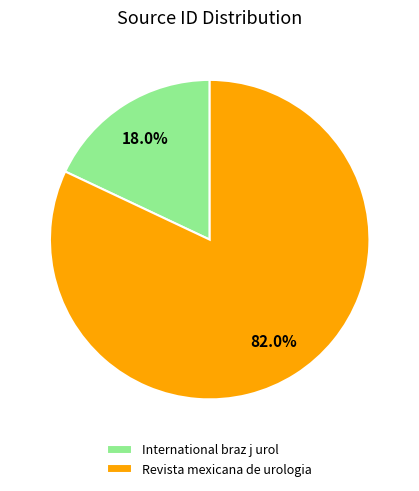

Does International braz j urol represent more than half of the total?

No